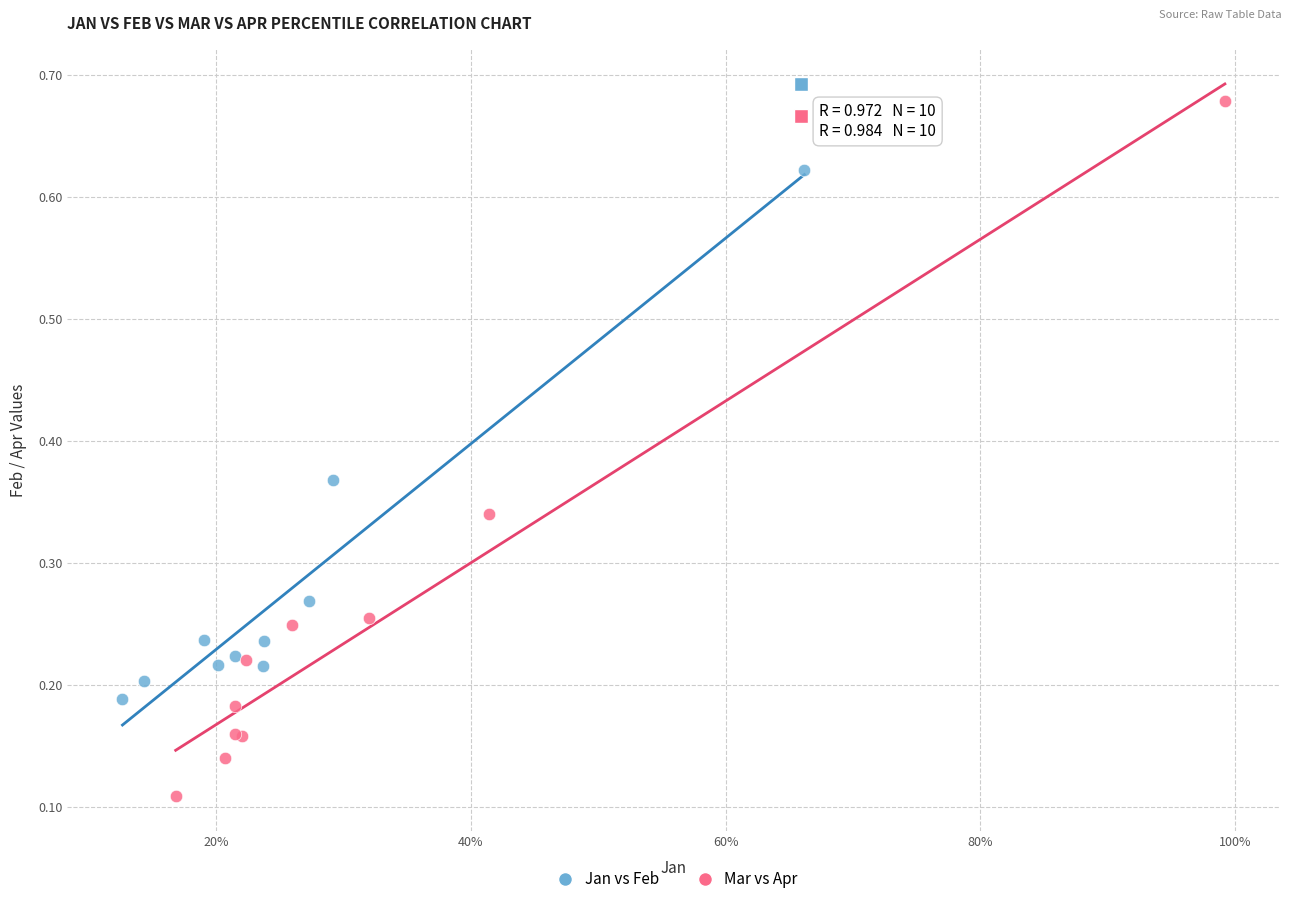

Which series reaches the maximum Y coordinate?

Mar vs Apr